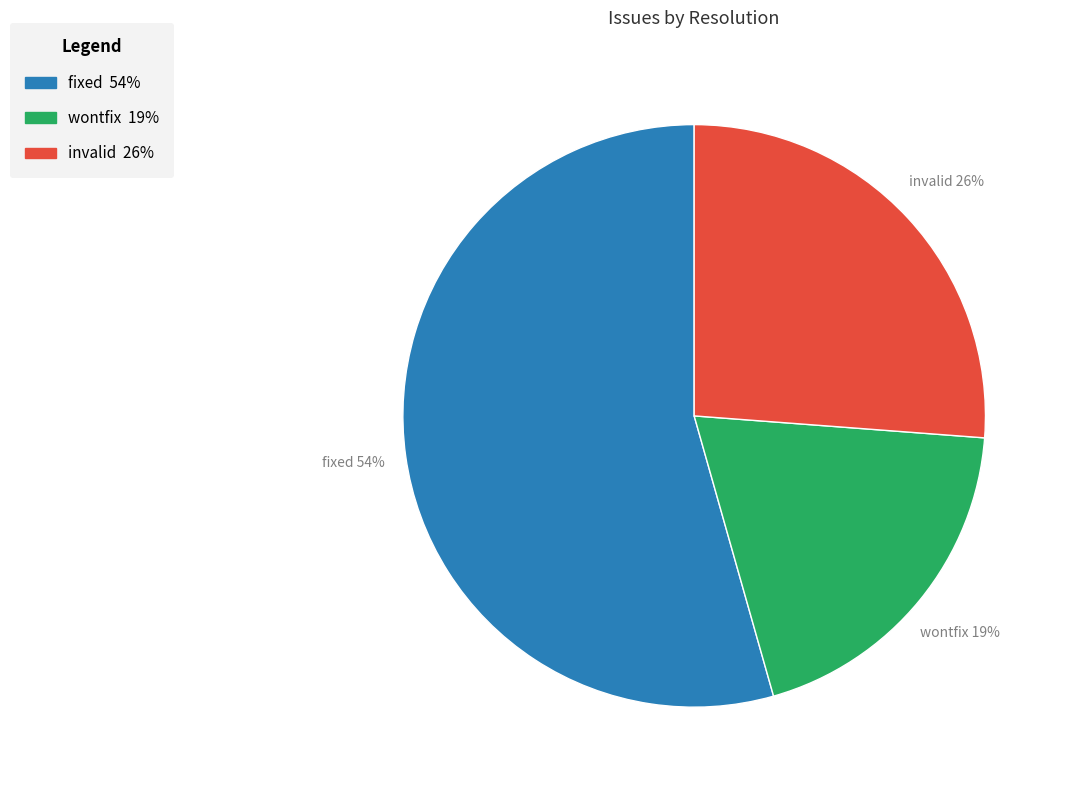

To the nearest percent, what is the average slice percentage?

33%